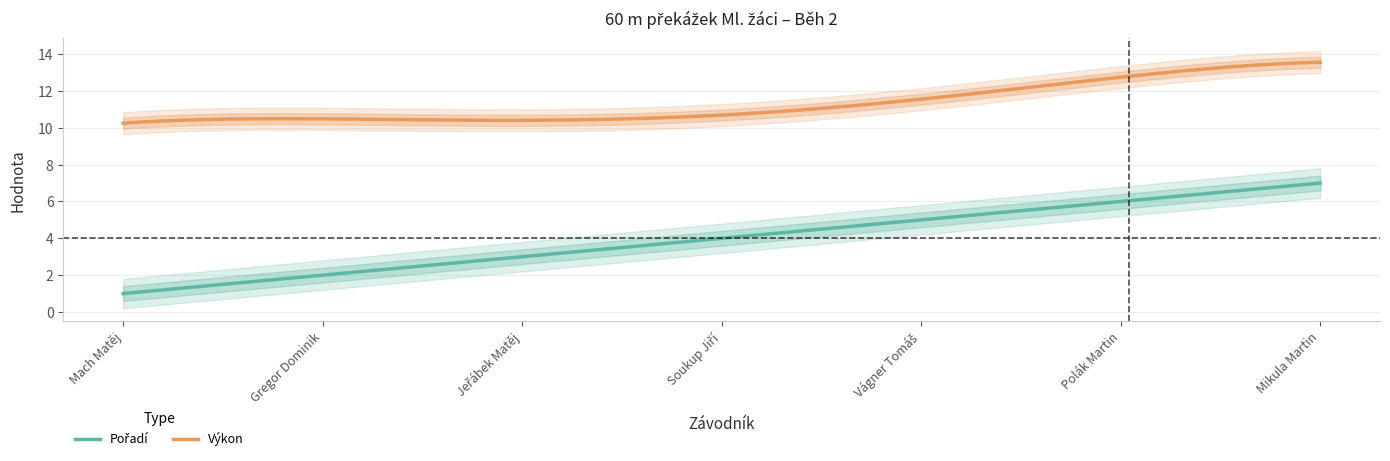

Count the number of categories in the chart.

7